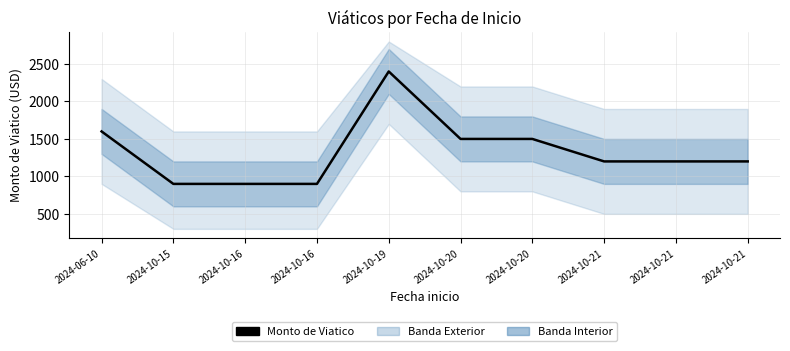

Where is the first local maximum?

2024-10-19